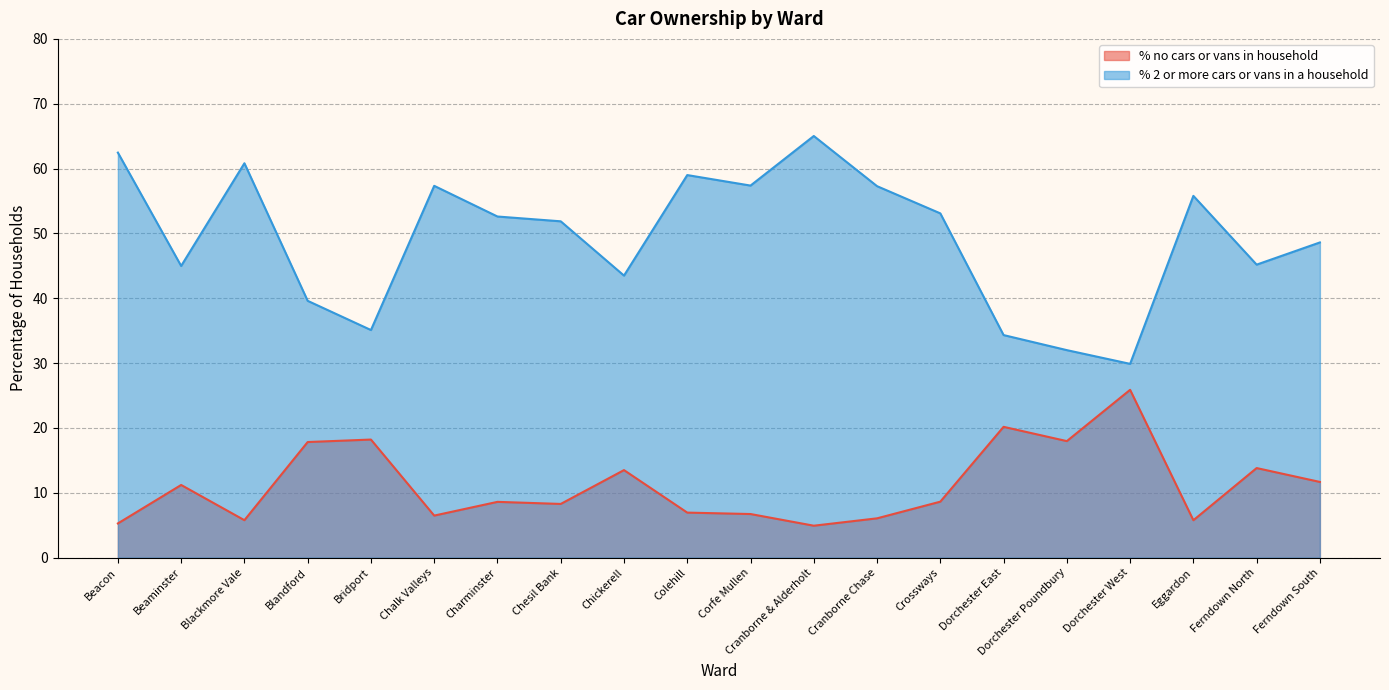

Which series has the largest total across all categories?

% 2 or more cars or vans in a household